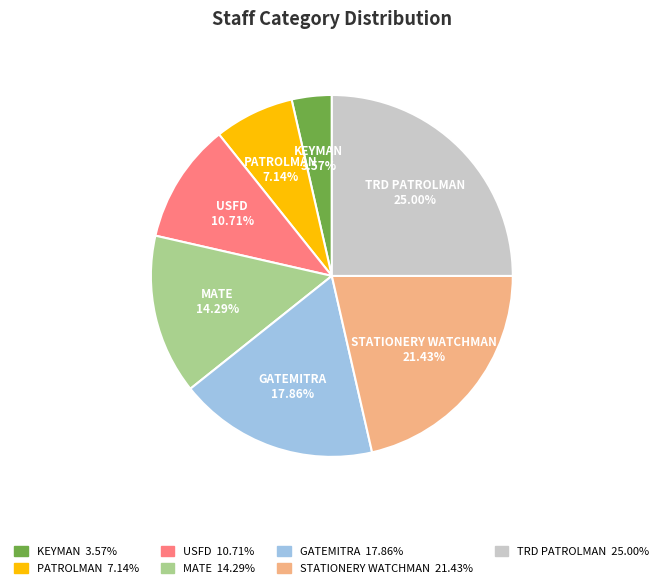

To the nearest percent, what is the difference between the MATE and USFD slice percentages?

4%